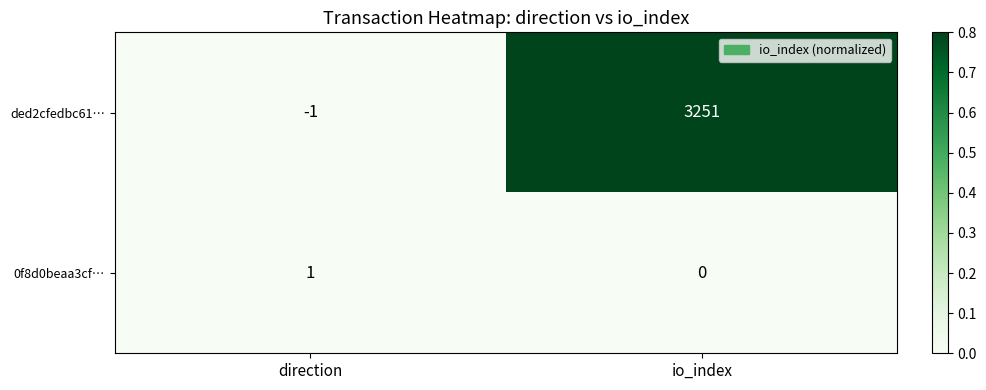

At direction, list the series in order from smallest to largest.

ded2cfedbc61…, 0f8d0beaa3cf…